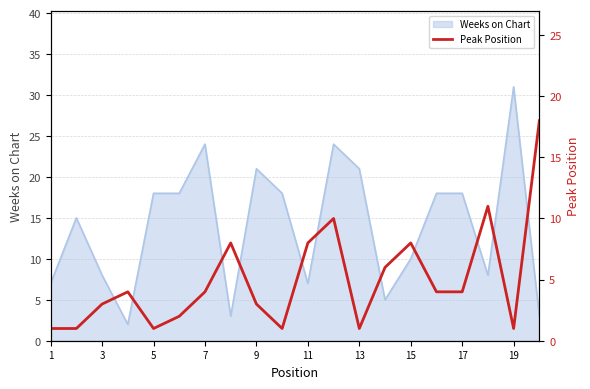

The Weeks on Chart series shows 18 at 17. True or false?

True